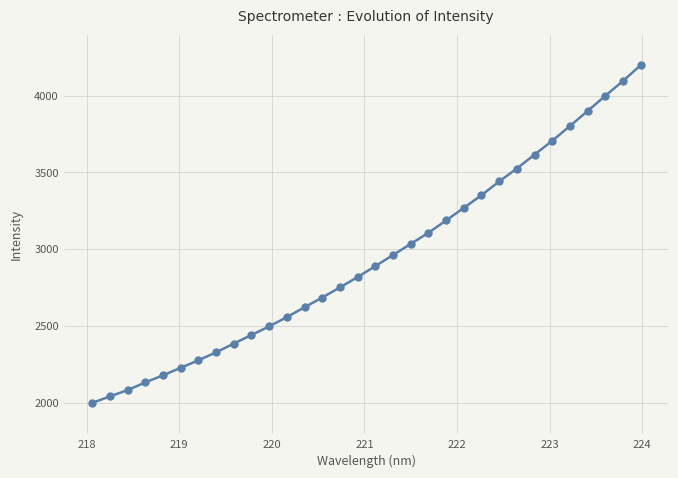

What is the value of the 27th point from the left?

3705.1